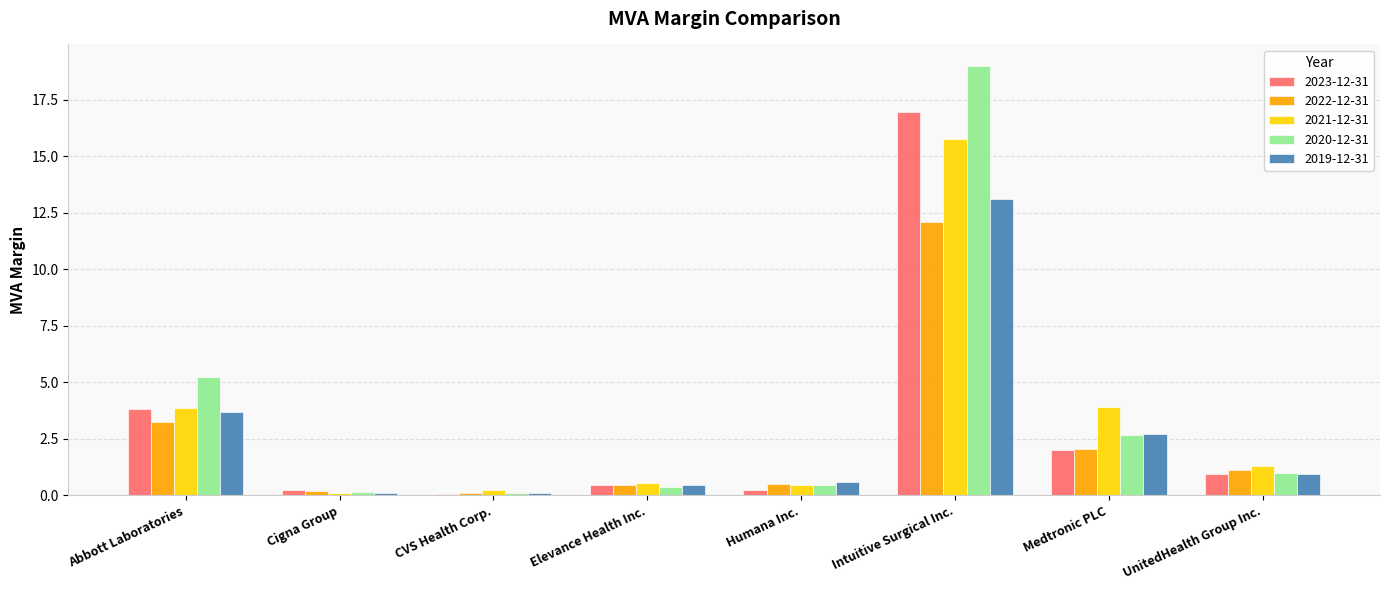

At which label is 2023-12-31 closest to 8?

Abbott Laboratories